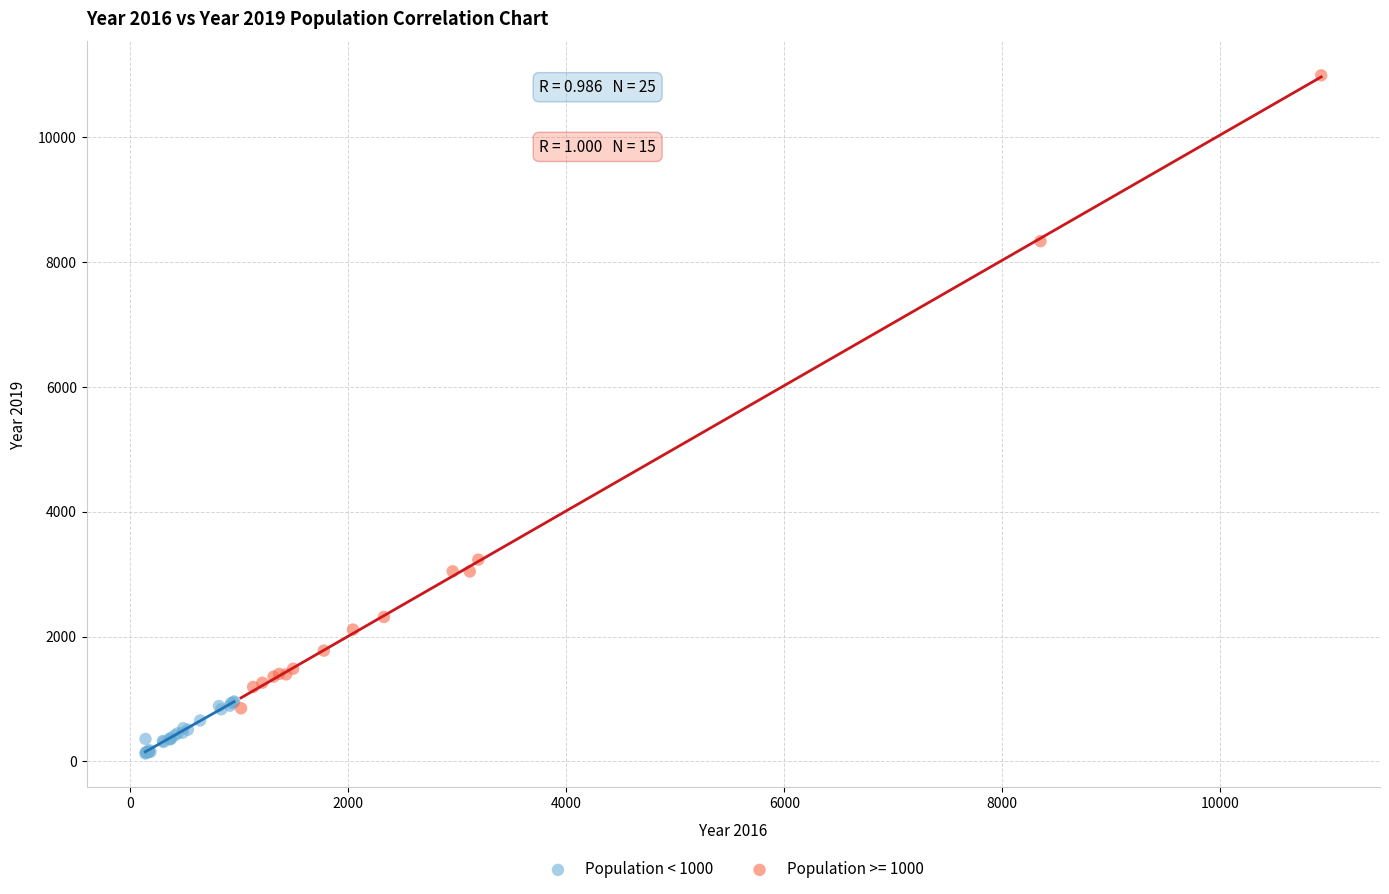

Which series contains the lowest Y value?

Population < 1000